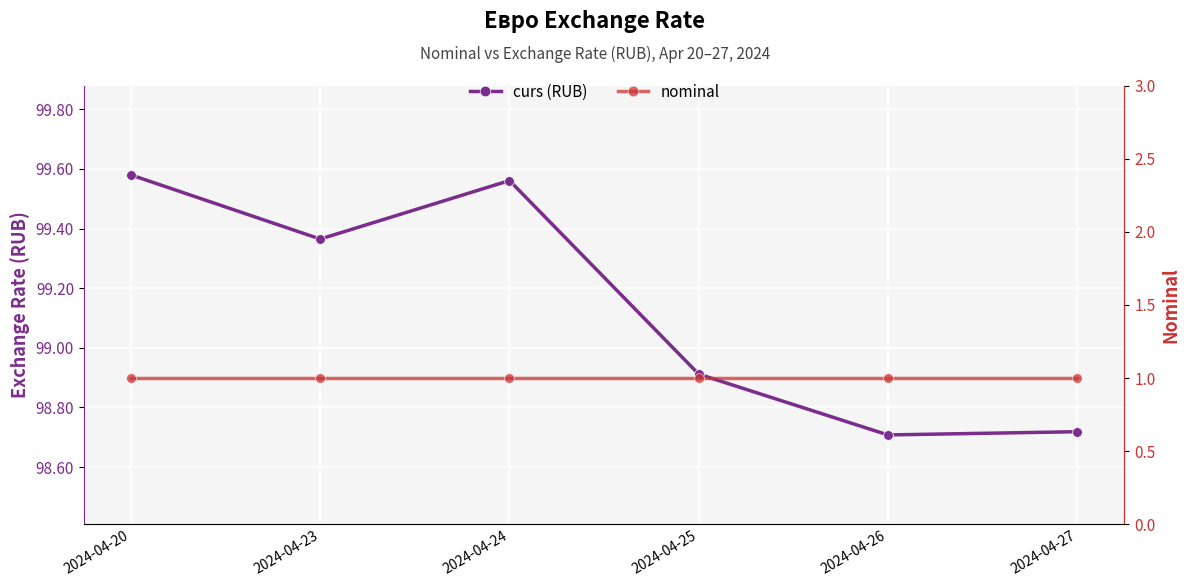

Count the number of data series in this chart.

2